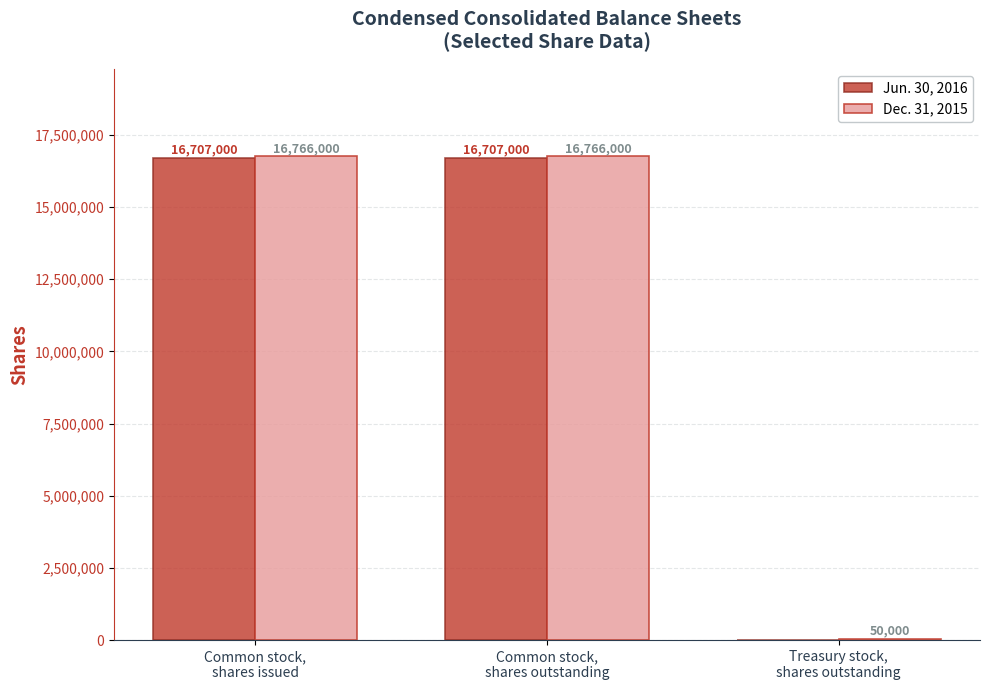

How many Jun. 30, 2016 values are between 0 and 16707000?

3